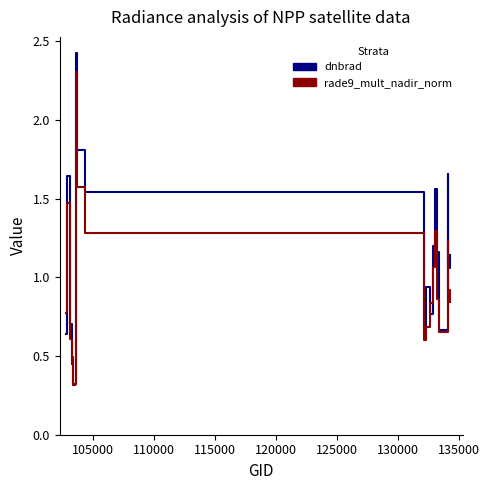

What is the smallest value displayed?

0.3